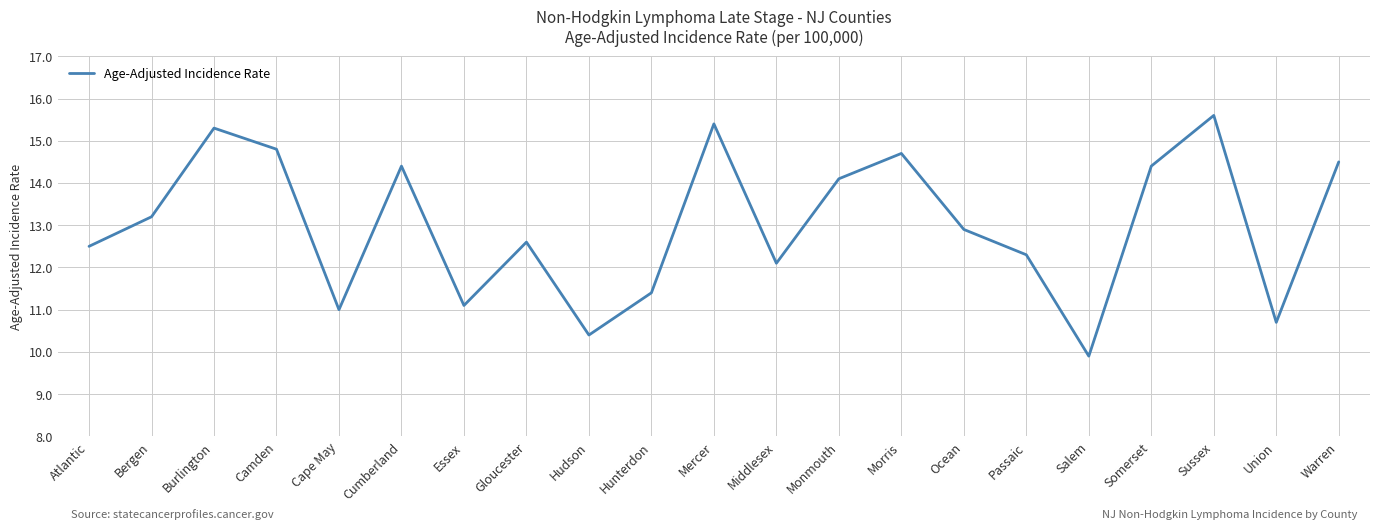

Reading left to right, transcribe all the data shown in this chart.

Atlantic=12.5	Bergen=13.2	Burlington=15.3	Camden=14.8	Cape May=11.0	Cumberland=14.4	Essex=11.1	Gloucester=12.6	Hudson=10.4	Hunterdon=11.4	Mercer=15.4	Middlesex=12.1	Monmouth=14.1	Morris=14.7	Ocean=12.9	Passaic=12.3	Salem=9.9	Somerset=14.4	Sussex=15.6	Union=10.7	Warren=14.5